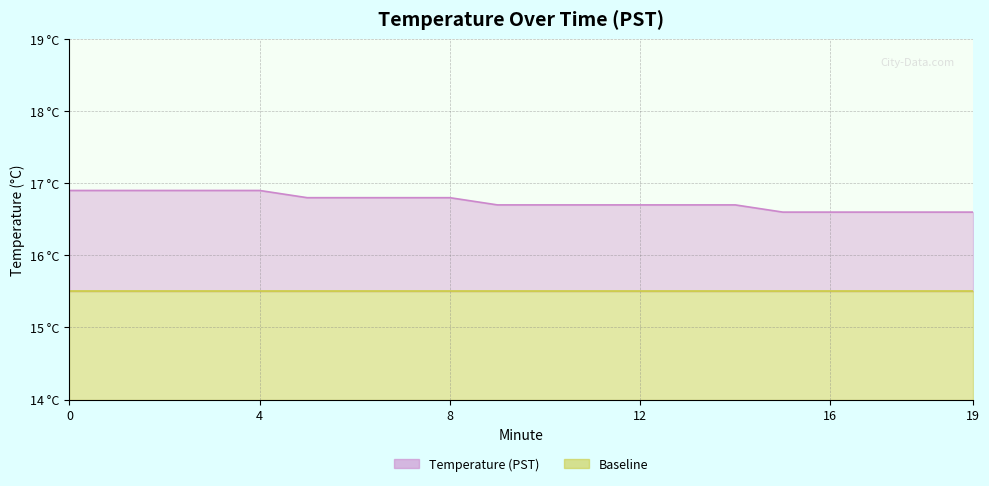

Count the number of data series in this chart.

2